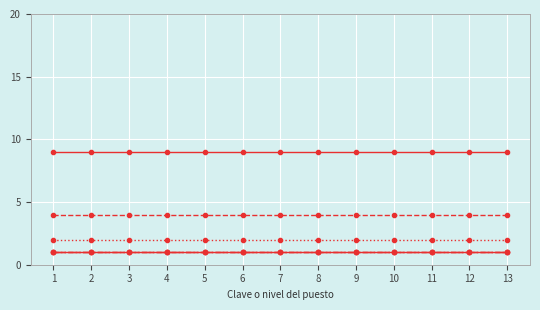

Is this an area chart (filled region under the line)?

No